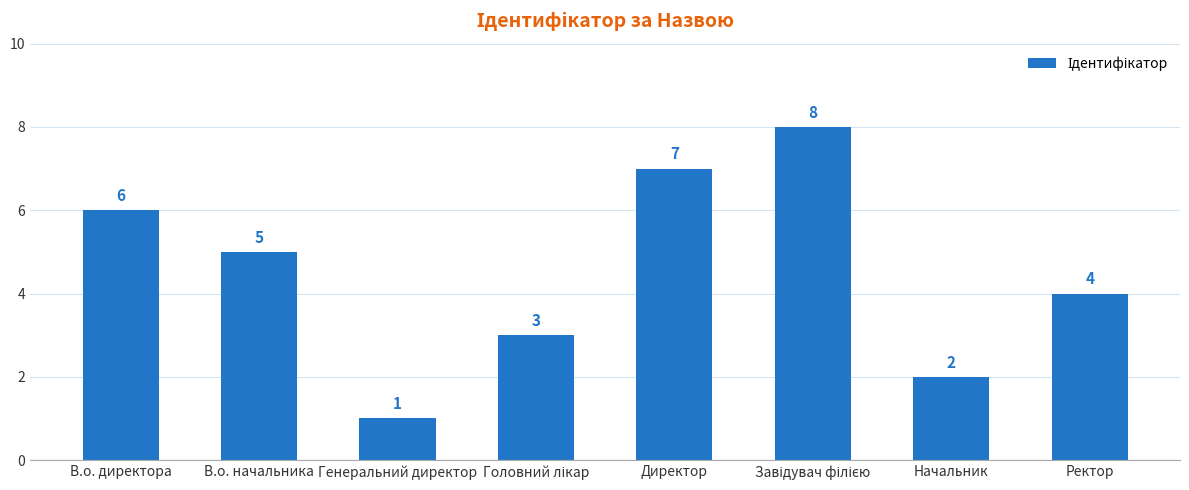

The chart shows a value of 3 at Начальник. True or false?

False